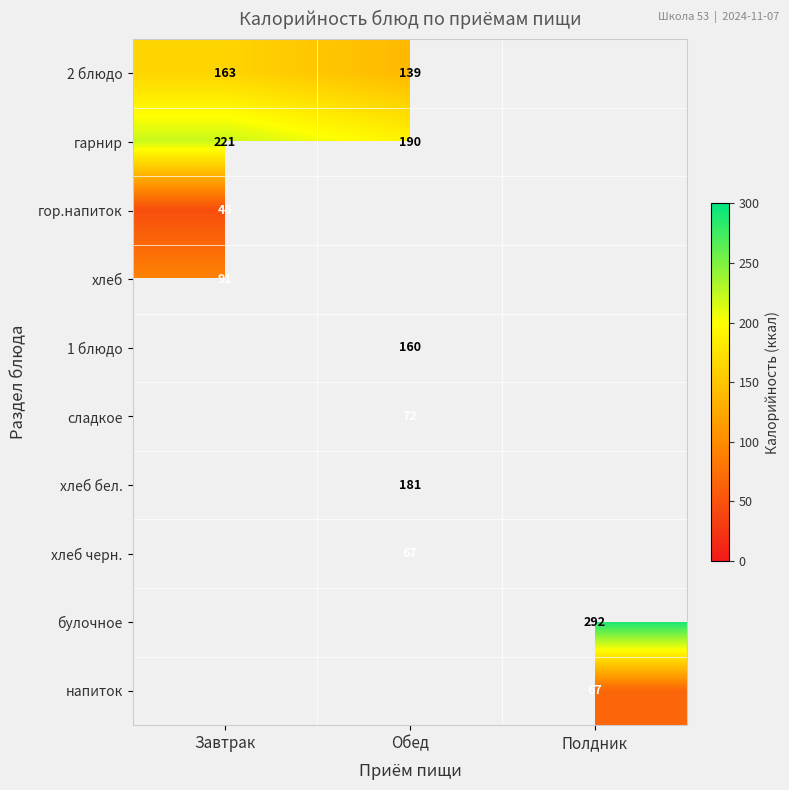

The value of 2 блюдо at Завтрак is 289. True or false?

False